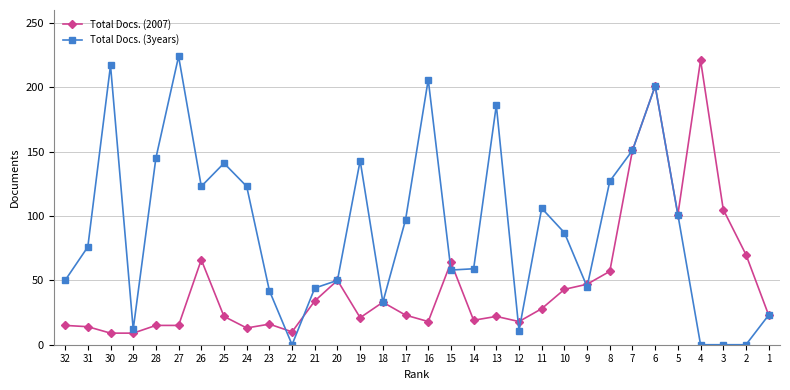

Which series changed the most between 28 and 18?

Total Docs. (3years)